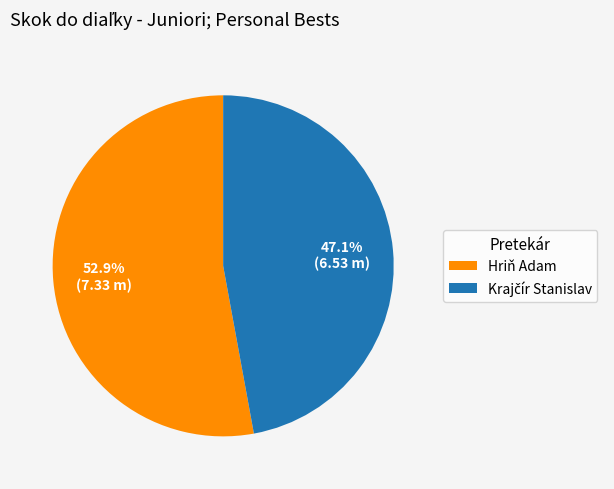

What portion of the pie excludes Hriň Adam?

47.1%